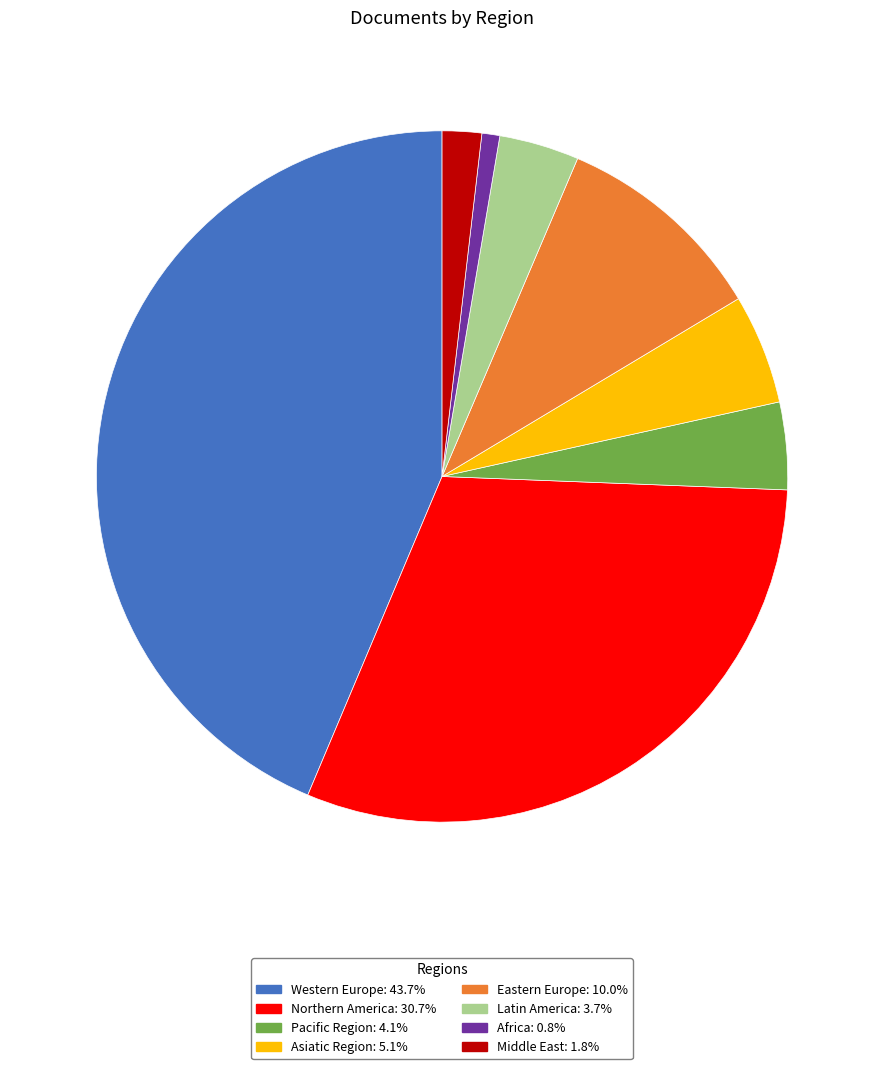

Do Pacific Region: 4.1% and Latin America: 3.7% together represent more than half of the pie?

No